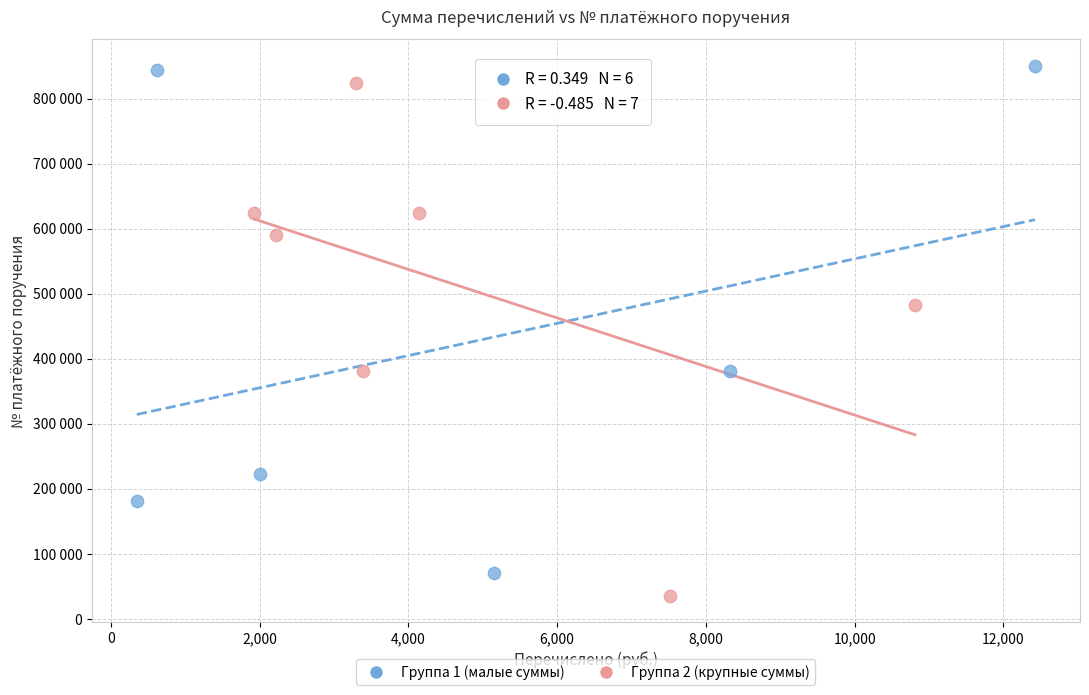

What are all the series names shown in the legend?

Группа 1 (малые суммы), Группа 2 (крупные суммы)